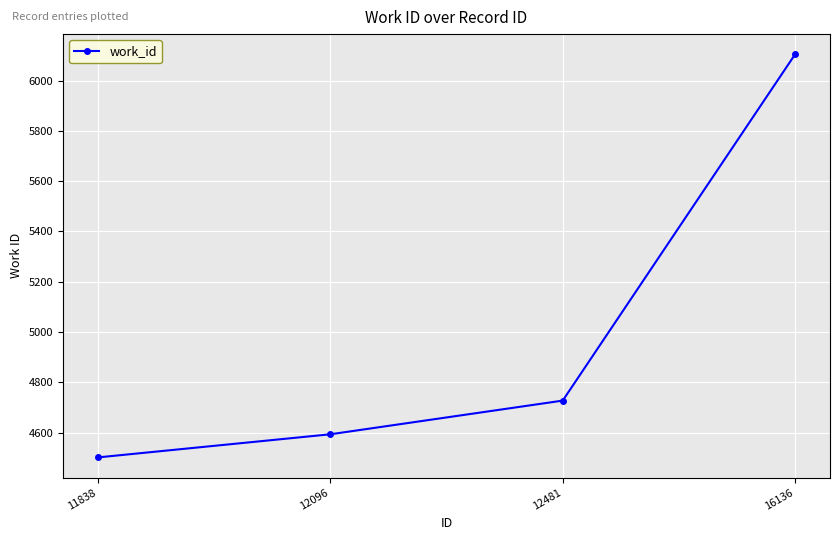

What is the ratio of the value at 11838 to the value at 12481?

1.0